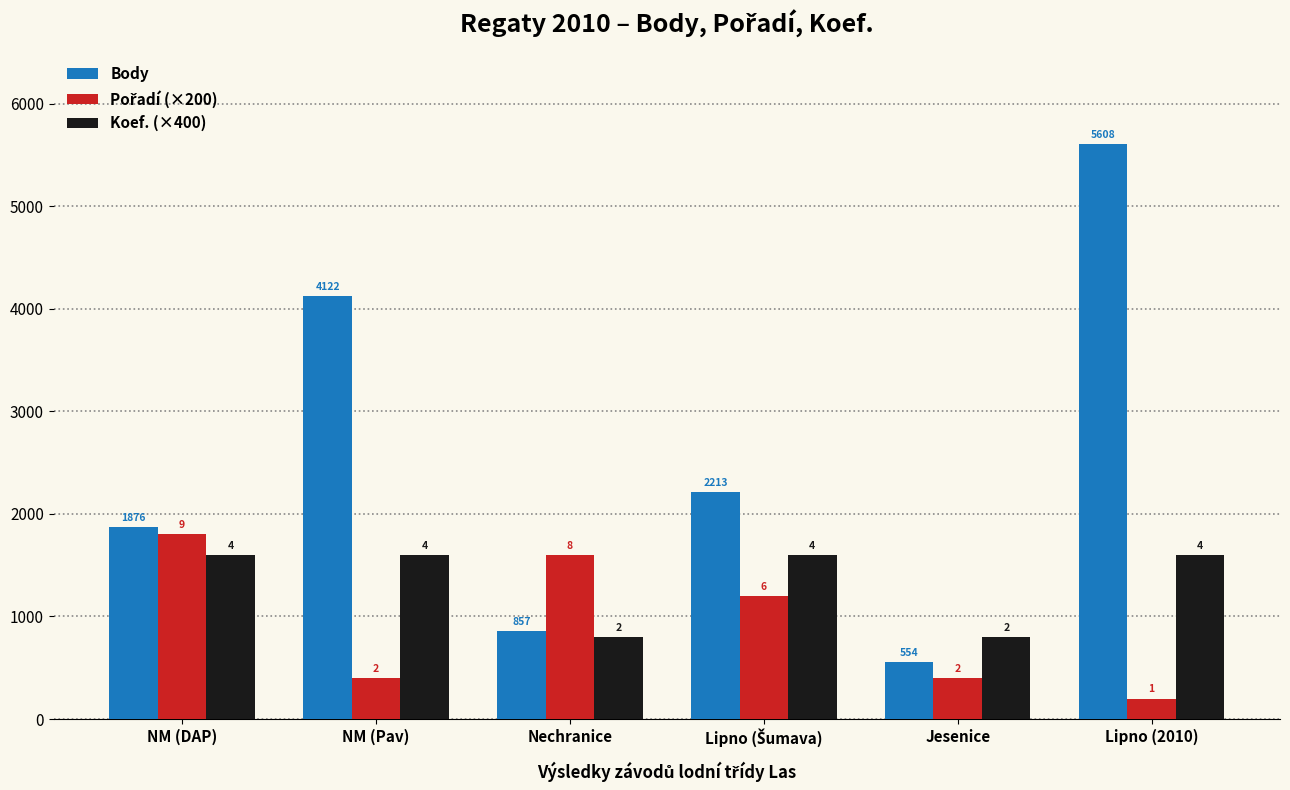

How many bars are there in total?

18